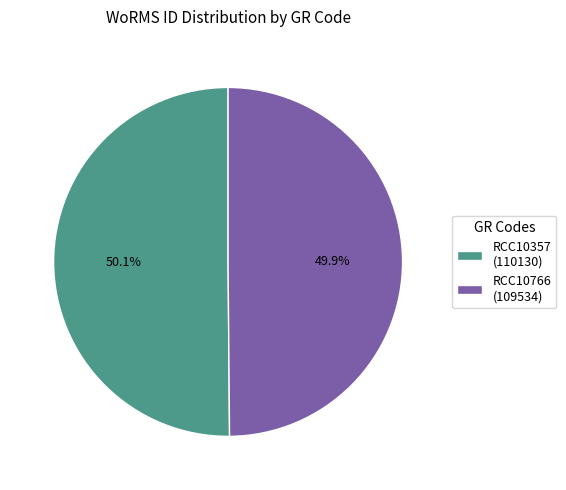

Approximately how many times larger is the value at RCC10357 (110130) compared to RCC10766 (109534)?

1.0